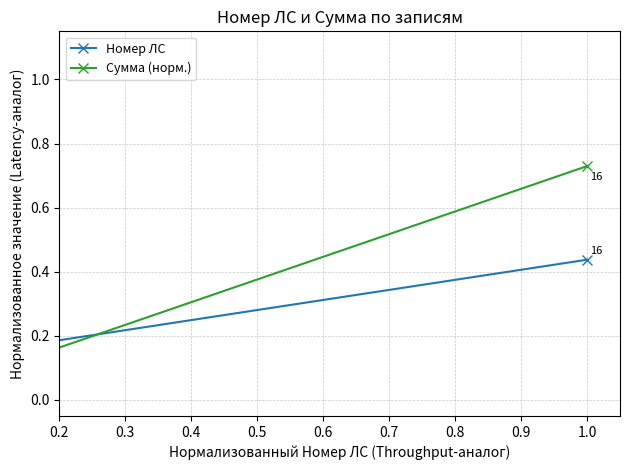

How many lines are shown in the chart?

2